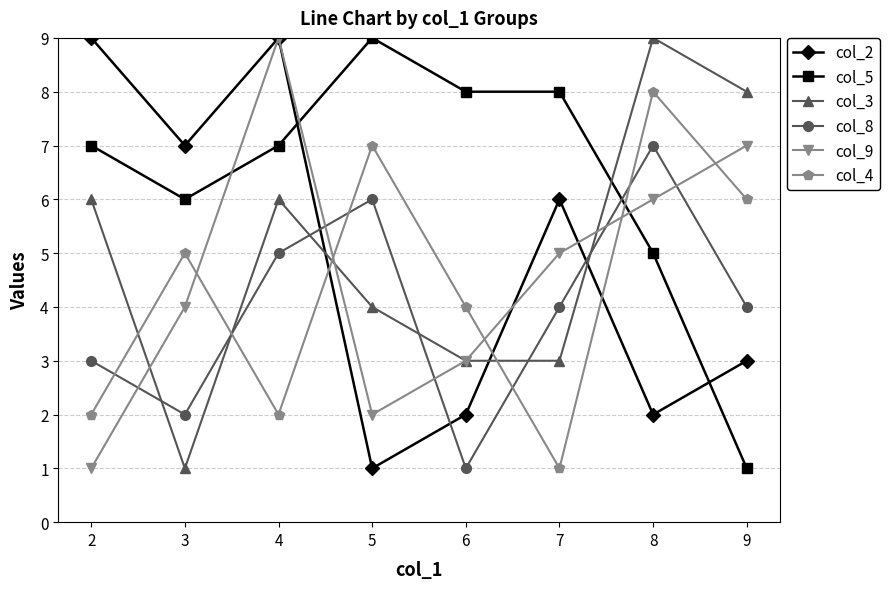

The value of col_2 at 4 is 13. True or false?

False